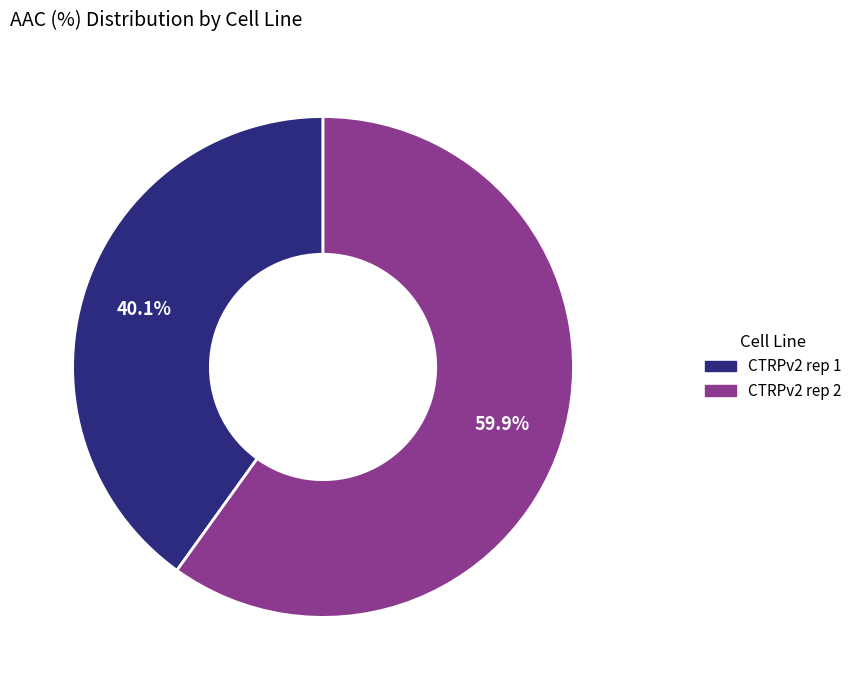

How many slices are in this pie chart?

2